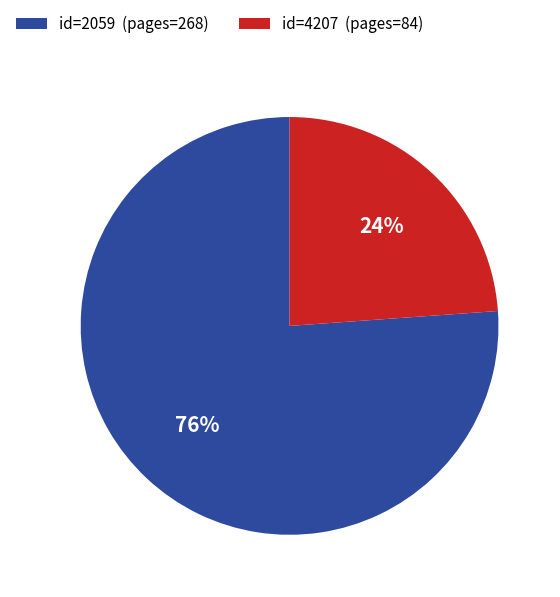

The id=2059 (pages=268) slice represents 91% of the pie. True or false?

False